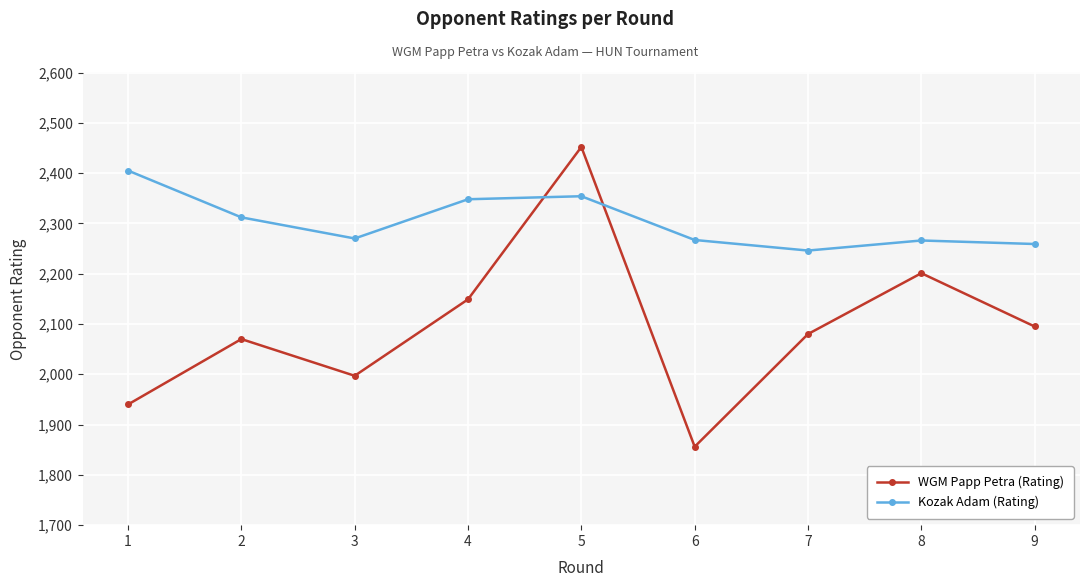

What is the difference between the highest and lowest values at 4?

199